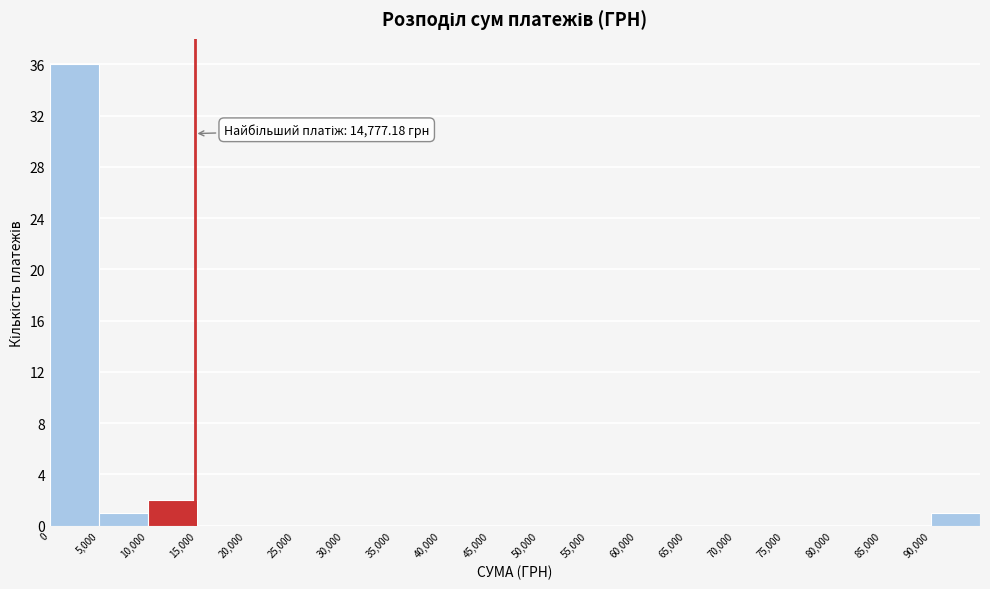

Over which range of the x-axis is the bar tallest?

0 to 5000